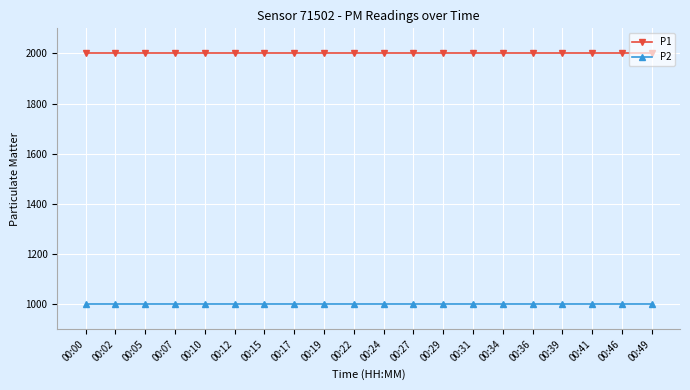

What is the difference between the highest and lowest values at 00:24?

1000.0